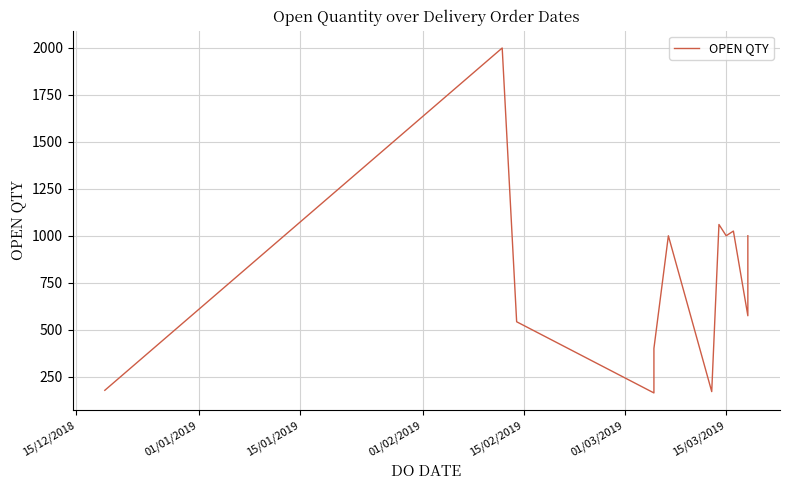

Is this an area chart (filled region under the line)?

No